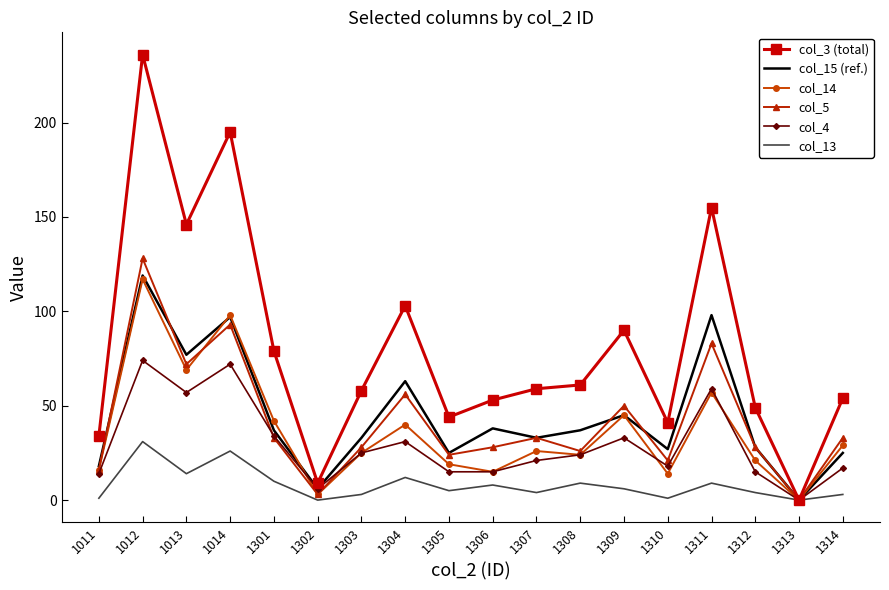

What is the total value across all series at 1308?

181